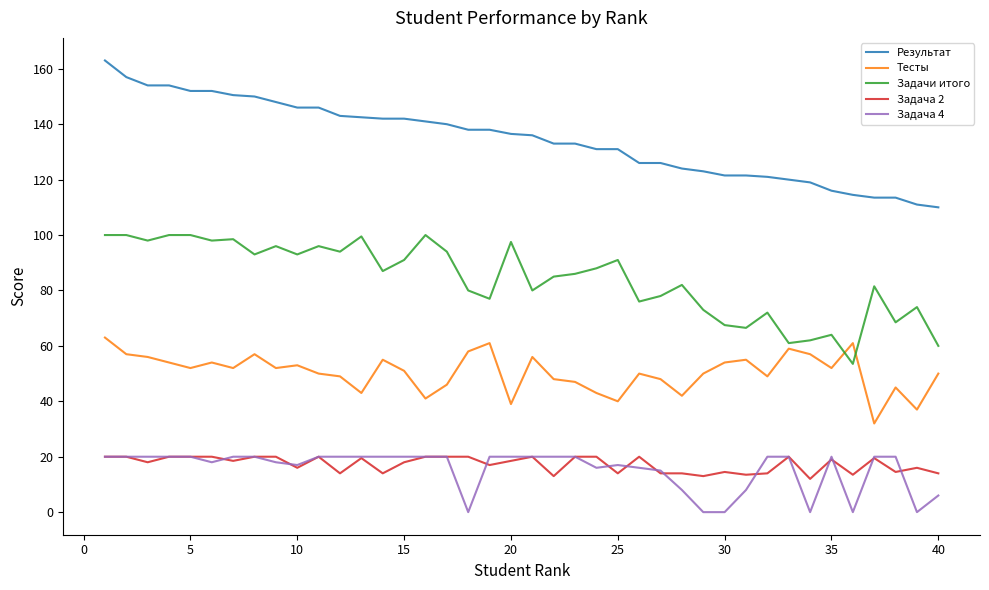

Which series has the largest total across all categories?

Результат